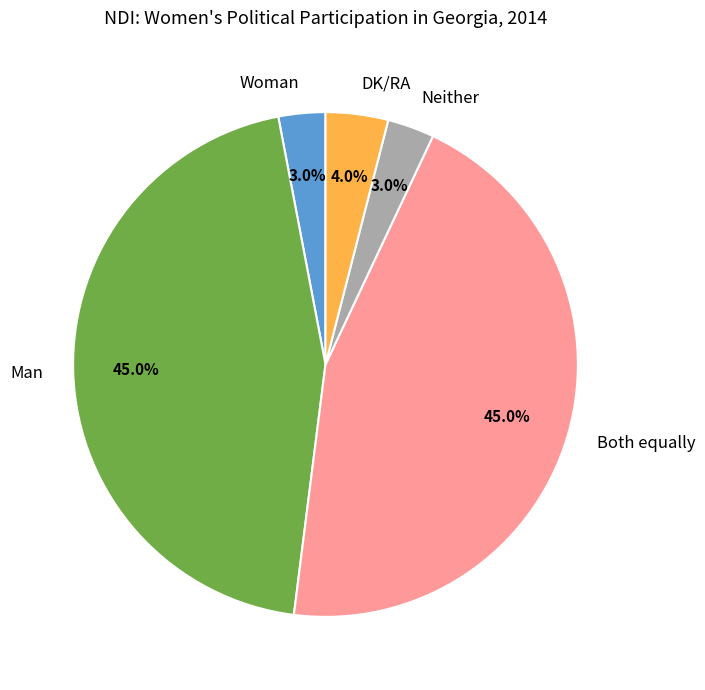

Is there a majority slice in this chart?

No